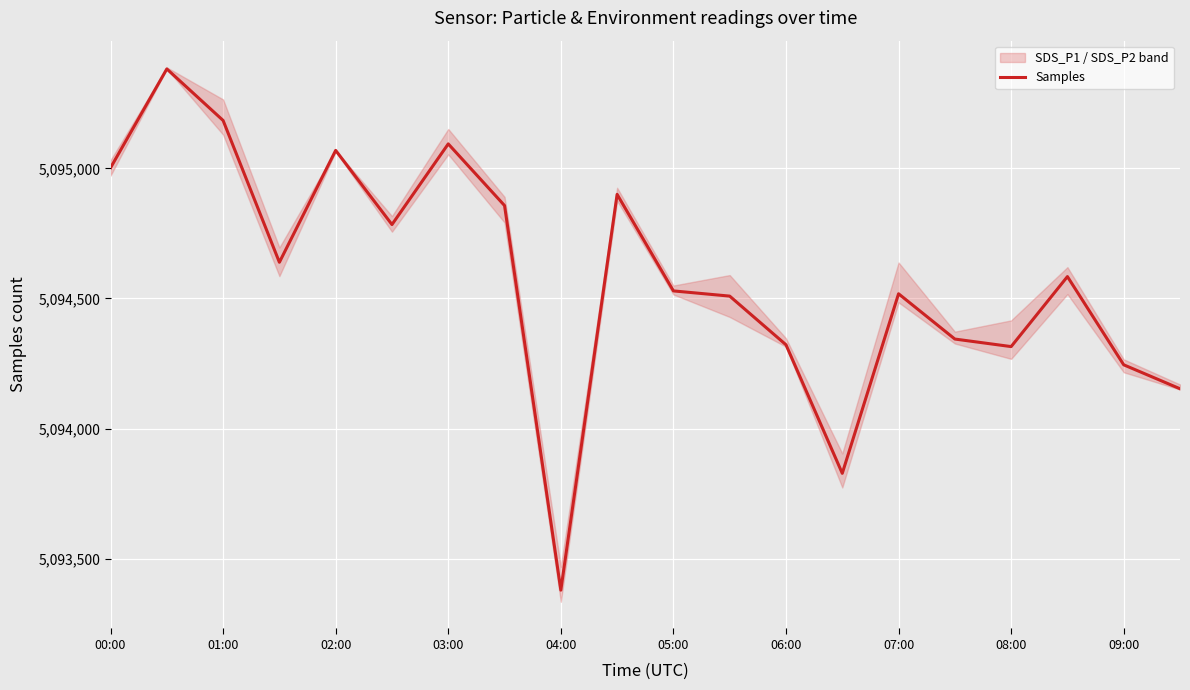

How many points are lower than both their immediate neighbors (excluding endpoints)?

5